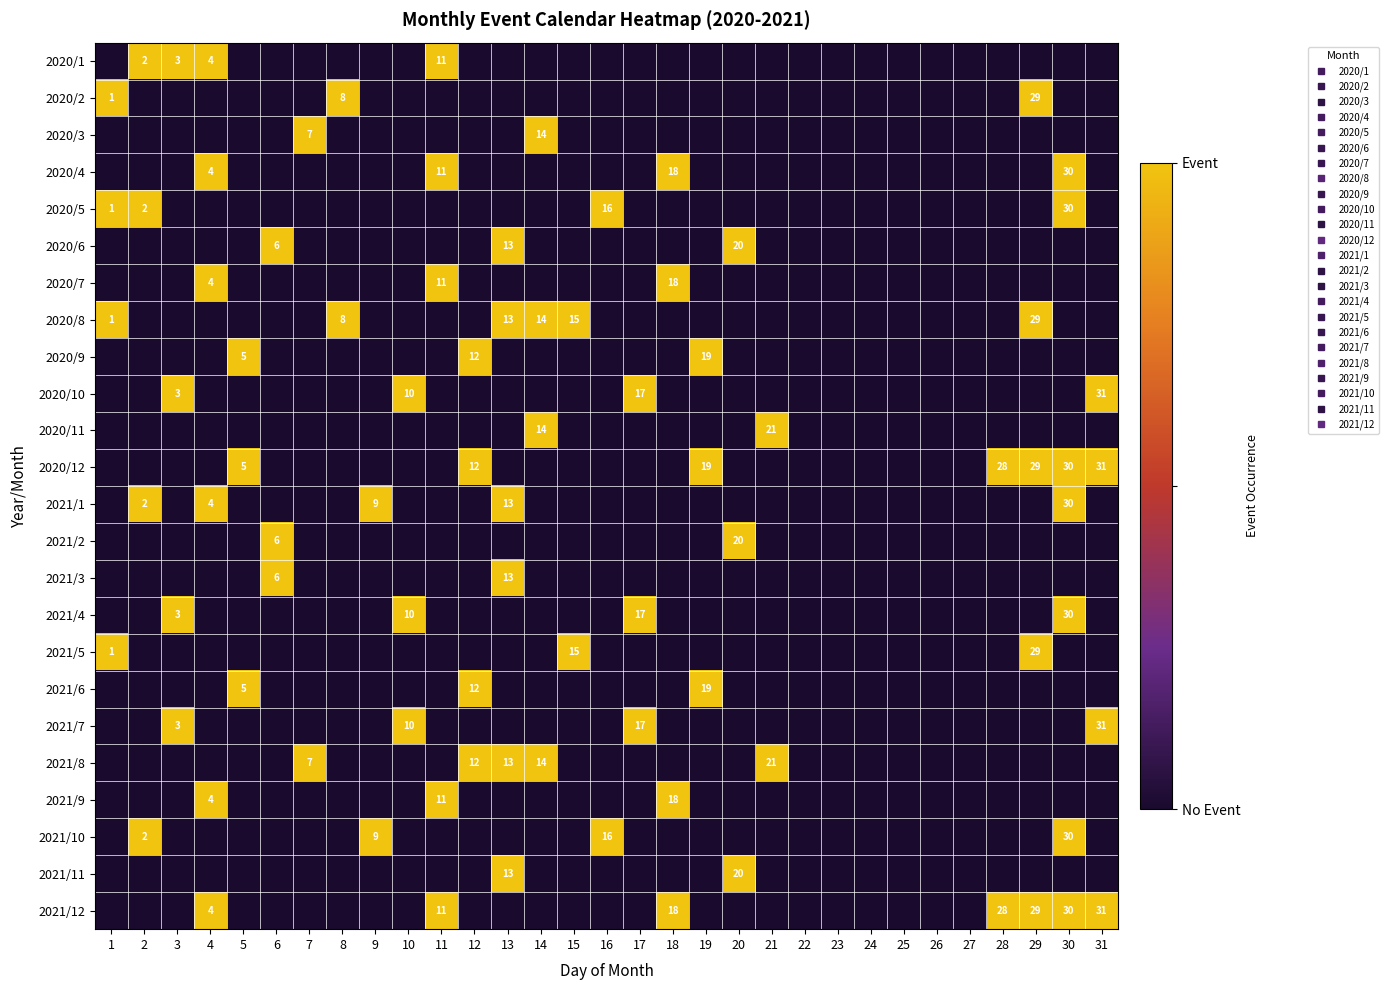

Rank the series by their maximum value, from highest to lowest.

2020/1, 2020/2, 2020/3, 2020/4, 2020/5, 2020/6, 2020/7, 2020/8, 2020/9, 2020/10, 2020/11, 2020/12, 2021/1, 2021/2, 2021/3, 2021/4, 2021/5, 2021/6, 2021/7, 2021/8, 2021/9, 2021/10, 2021/11, 2021/12